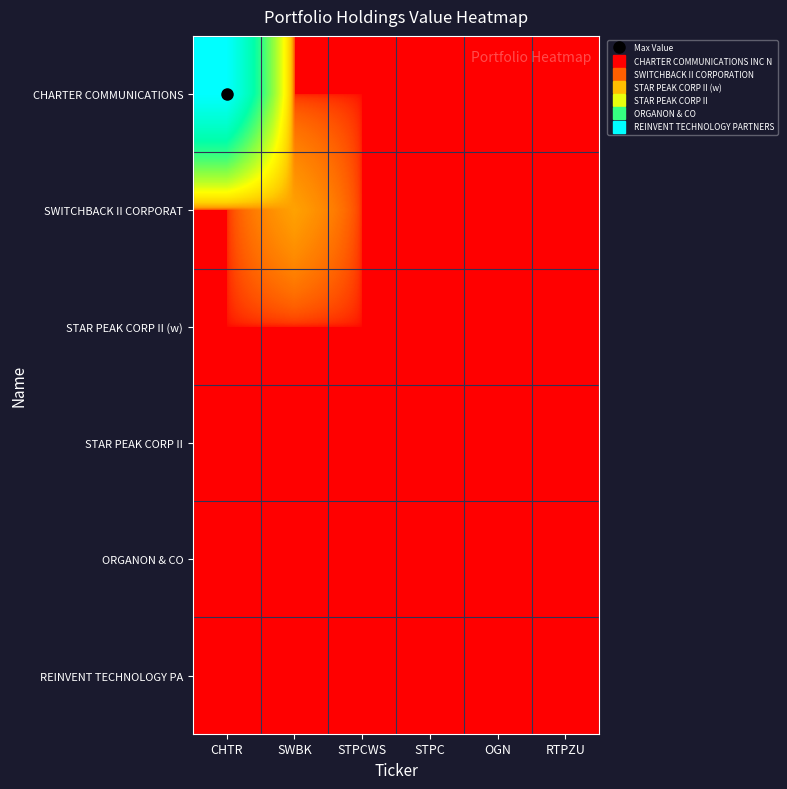

Which series has the largest total across all categories?

CHARTER COMMUNICATIONS